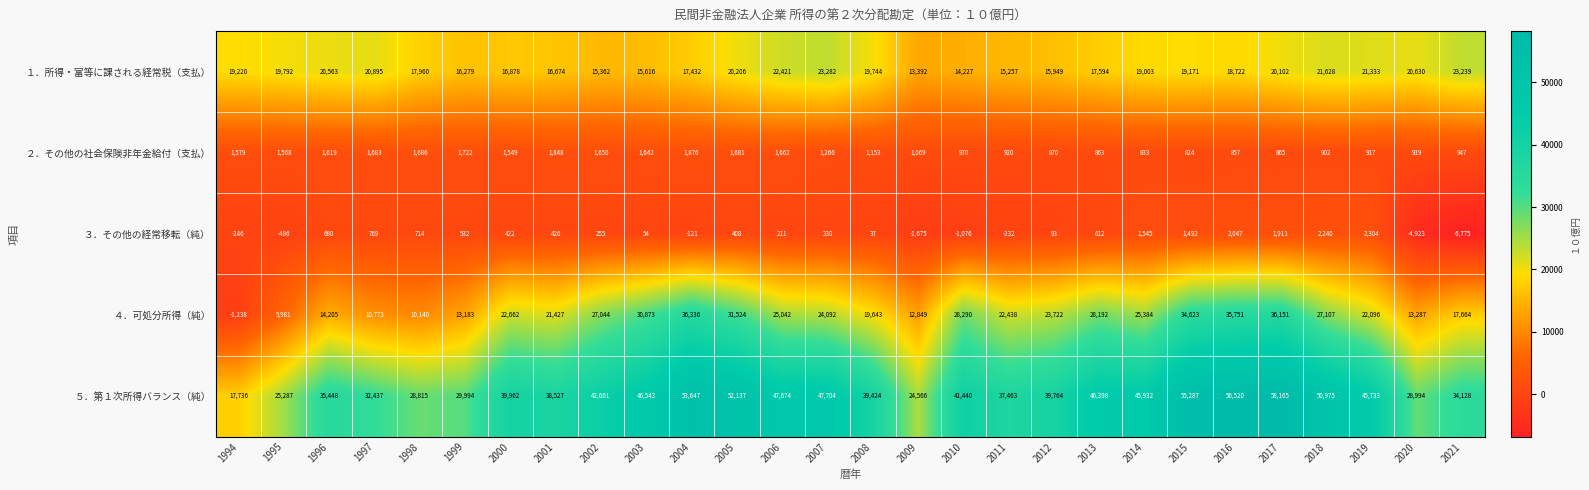

Rank the series by their maximum value, from lowest to highest.

２．その他の社会保険非年金給付（支払）, ３．その他の経常移転（純）, １．所得・富等に課される経常税（支払）, ４．可処分所得（純）, ５．第１次所得バランス（純）